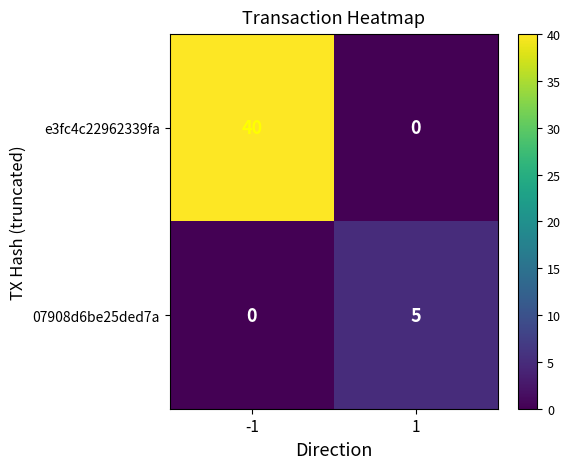

Rank the series at 1 from lowest to highest value.

e3fc4c22962339fa, 07908d6be25ded7a